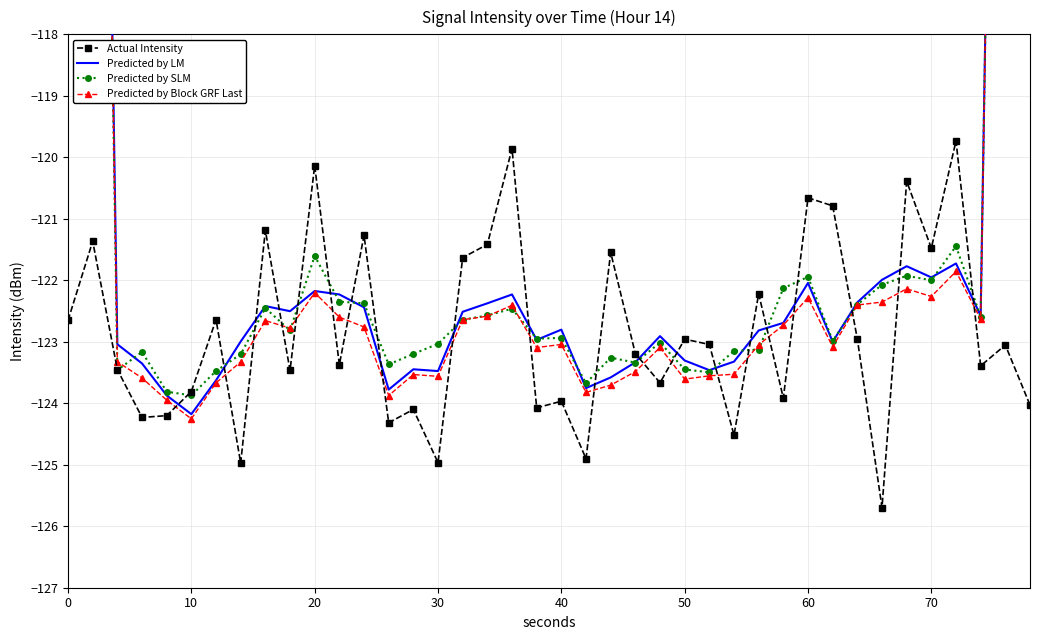

True or false: Actual Intensity has more than 1 interior local peaks.

True